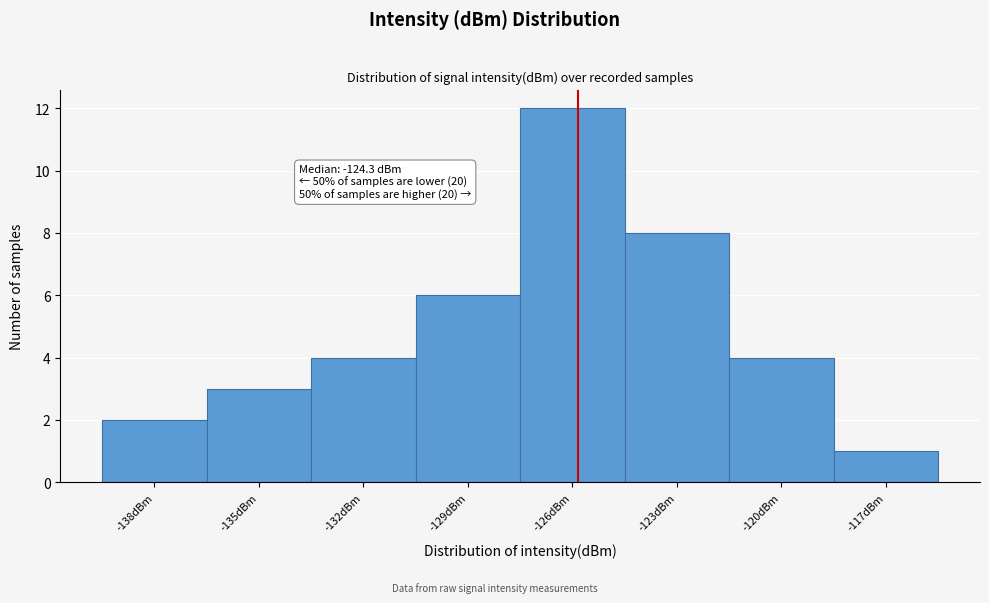

Reading right to left, what are all the values shown in this chart?

1	4	8	12	6	4	3	2